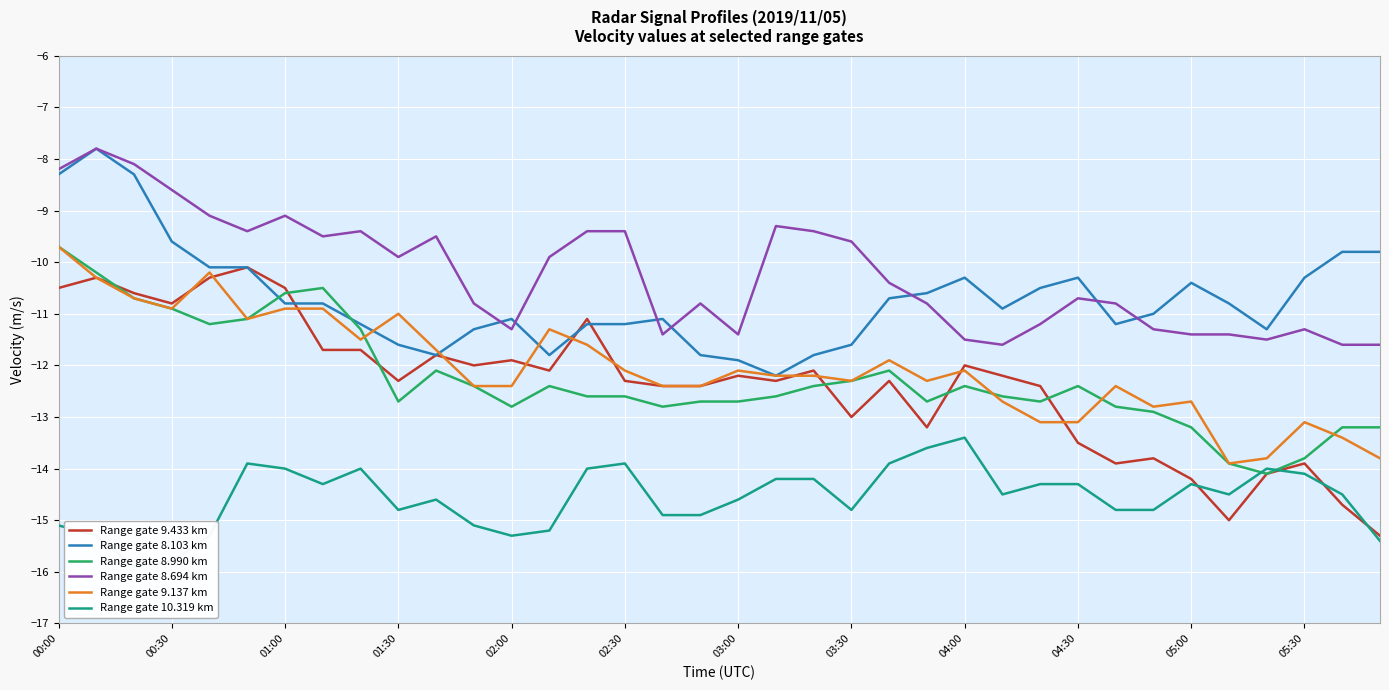

What is the maximum value for Range gate 8.694 km?

-7.8